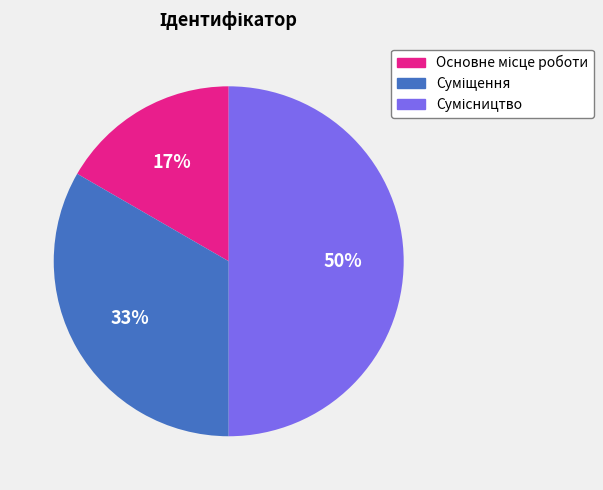

To the nearest percent, what is the average slice percentage?

33%